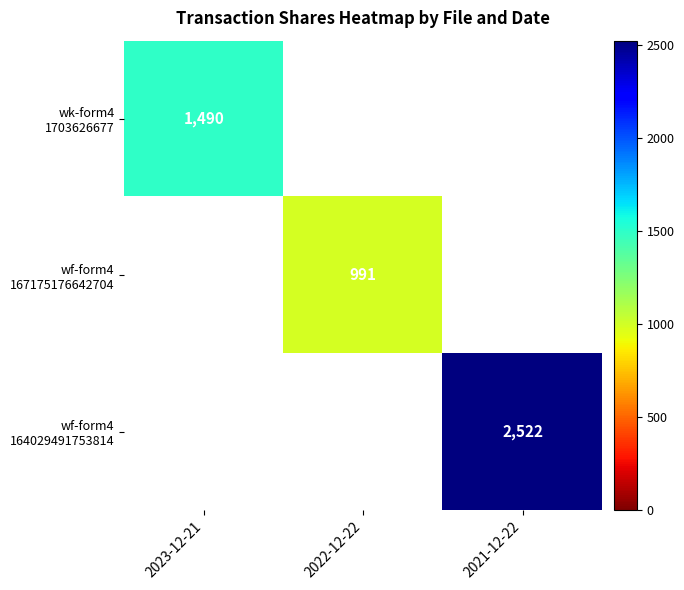

List the series in order of their peak value, lowest first.

wf-form4 167175176642704, wk-form4 1703626677, wf-form4 164029491753814